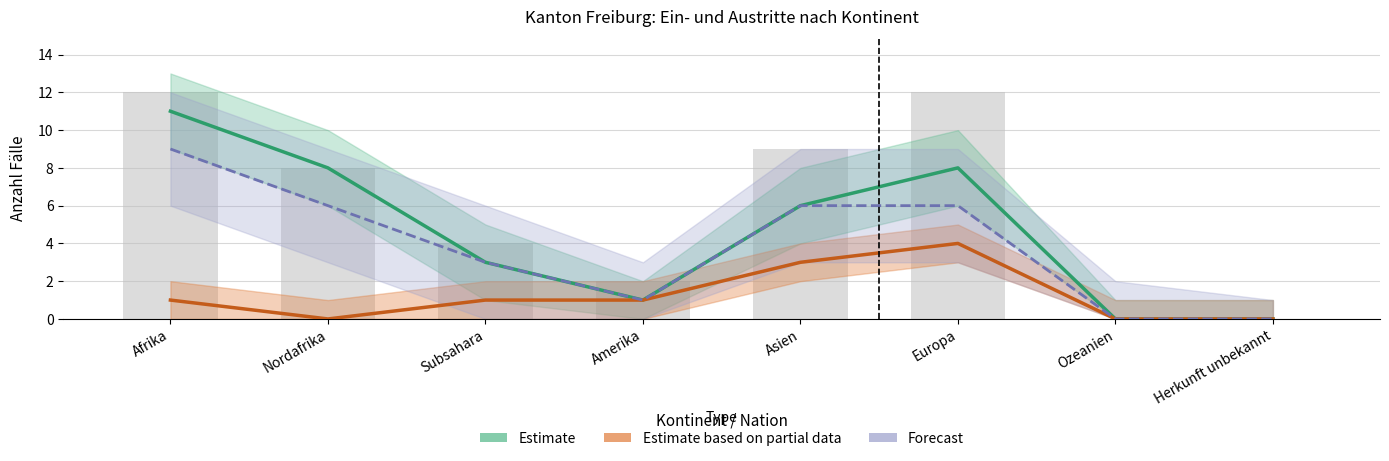

True or false: Estimate based on partial data has a value of 1 at Amerika.

True